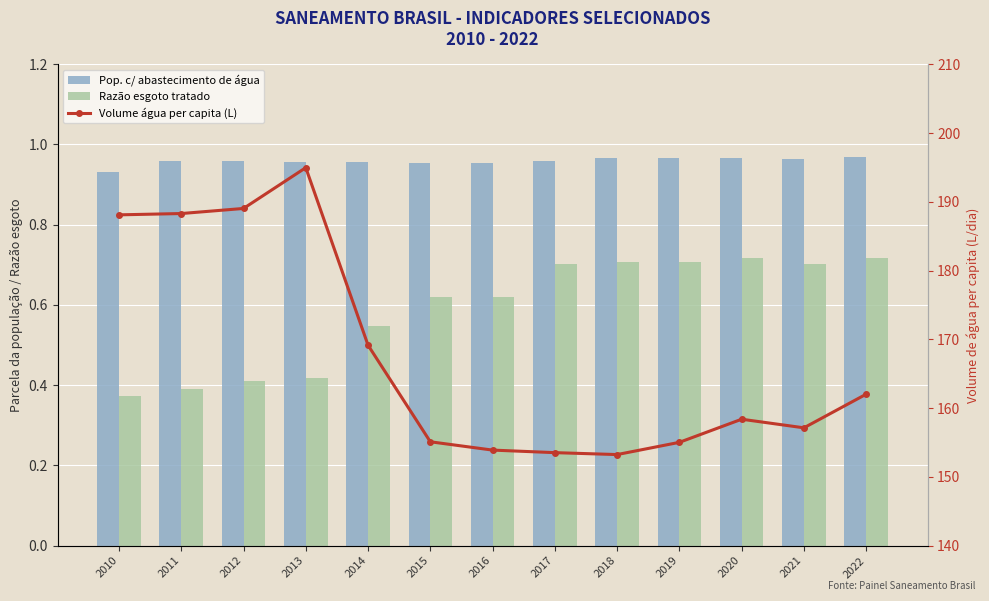

Rank the series by their maximum value, from lowest to highest.

Razão esgoto tratado, Pop. c/ abastecimento de água, Volume água per capita (L)